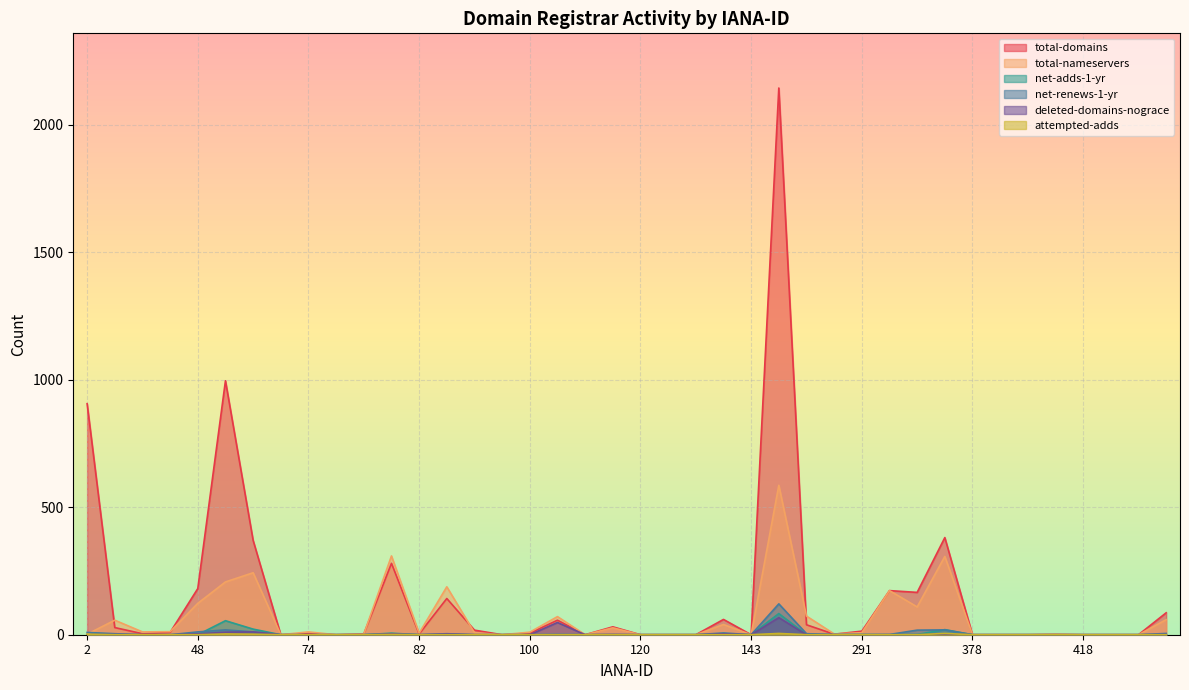

True or false: total-nameservers and deleted-domains-nograce intersect in this chart.

False